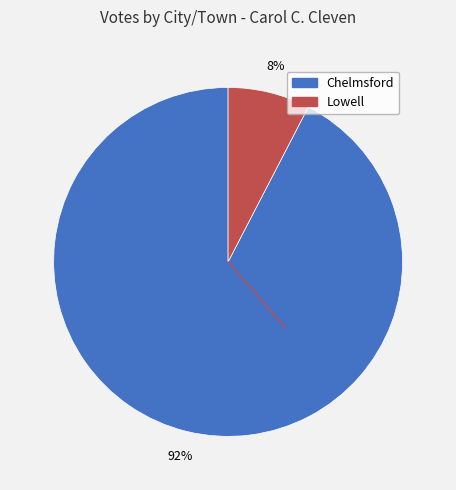

To the nearest percent, what portion does Chelmsford represent?

92%